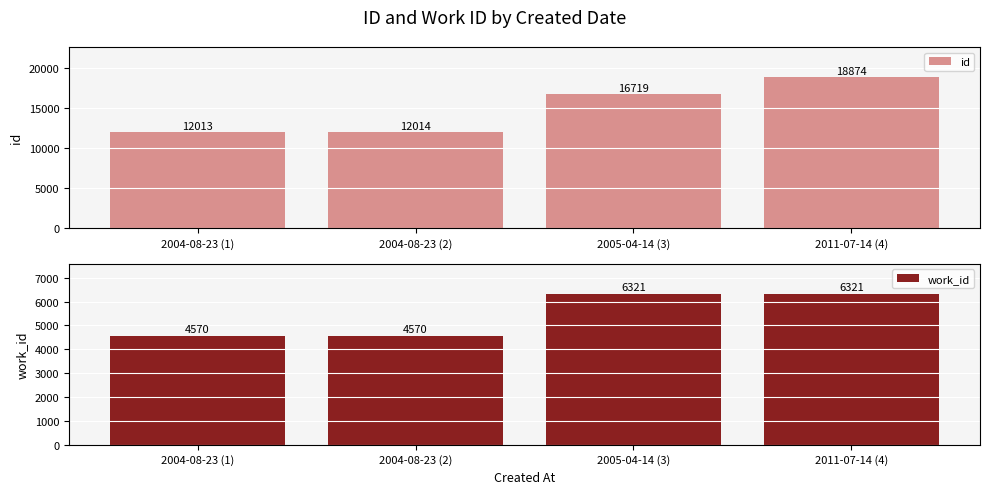

How many data points does each series have?

4